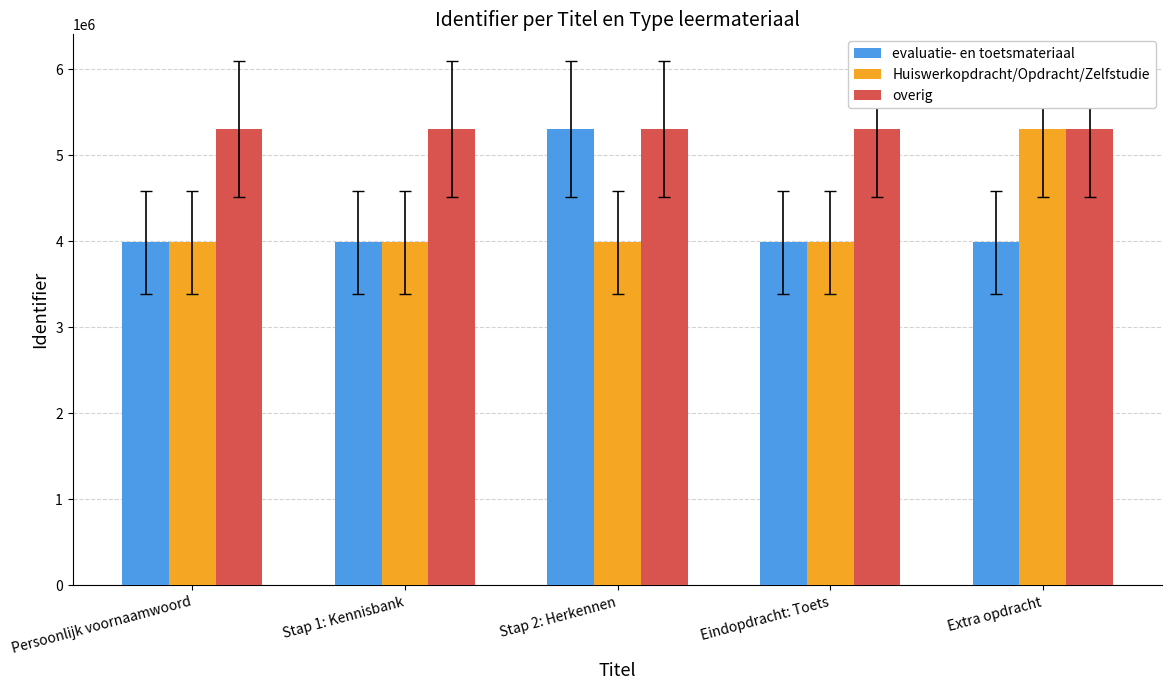

What is the spread (max minus min) of values at Stap 1: Kennisbank?

1314307